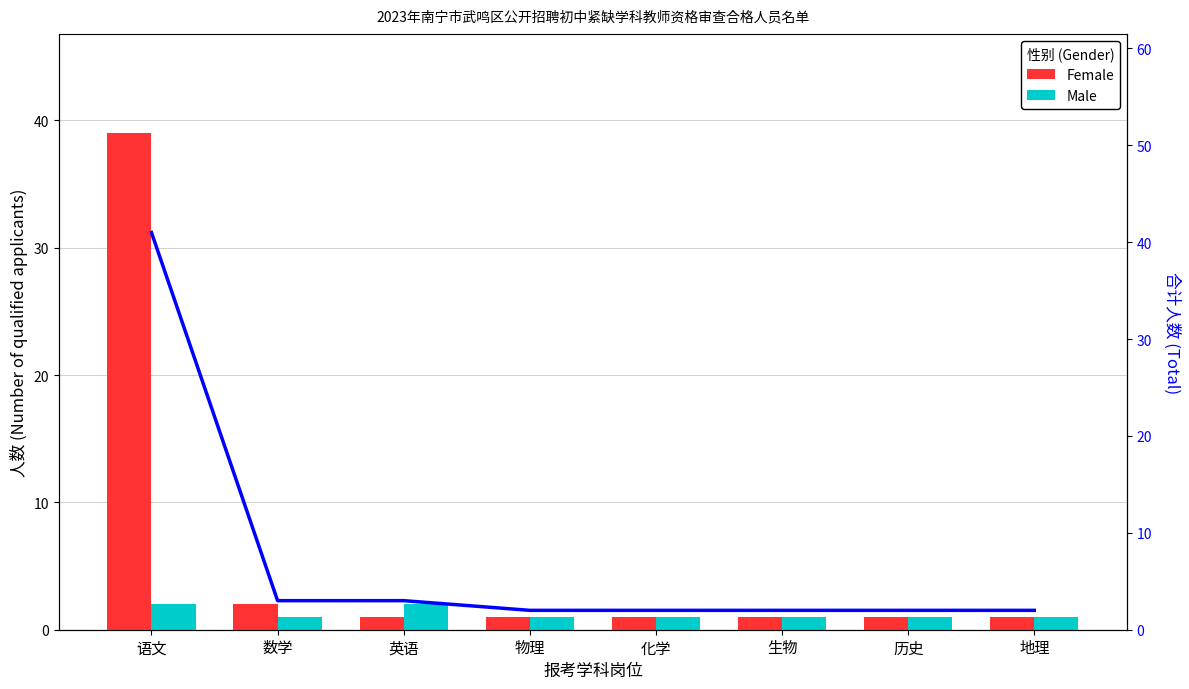

Between 生物 and 语文, which is larger?

语文